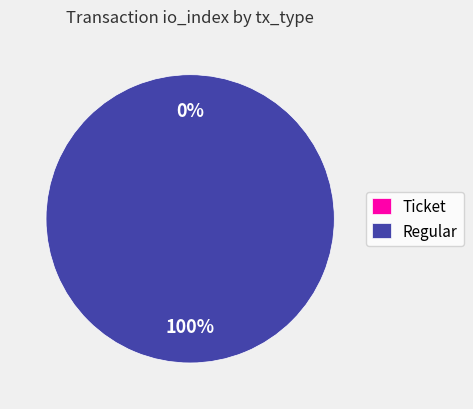

What percentage do Regular and Ticket together represent?

100.0%